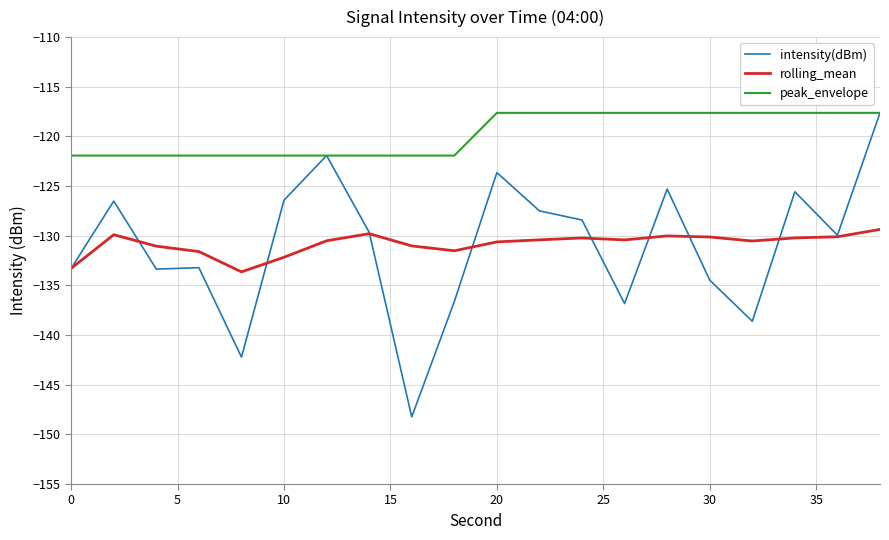

What is the maximum value for intensity(dBm)?

-117.6